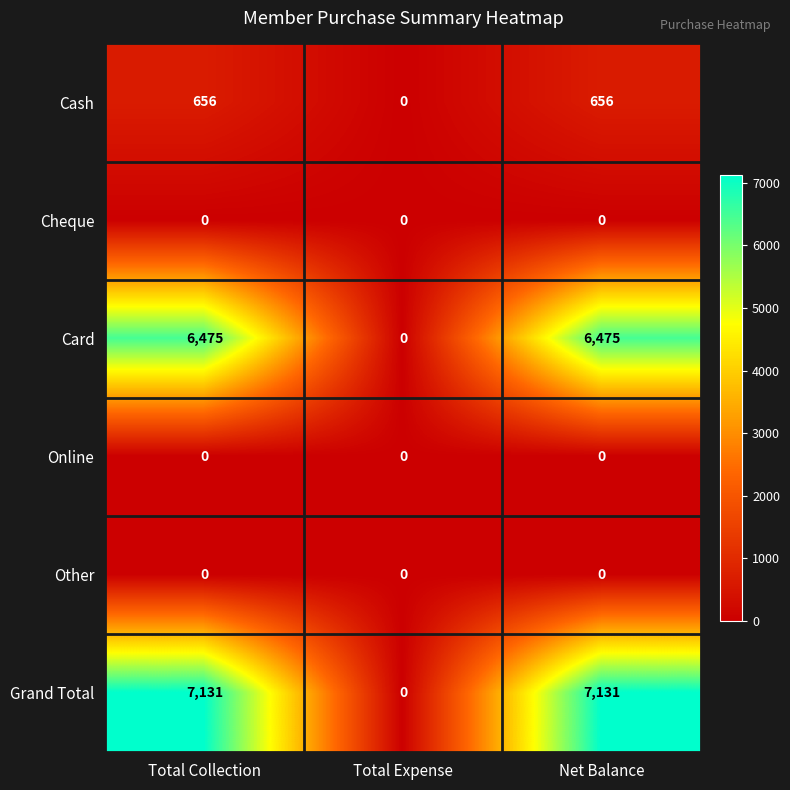

Which series has the largest range (max minus min)?

Grand Total